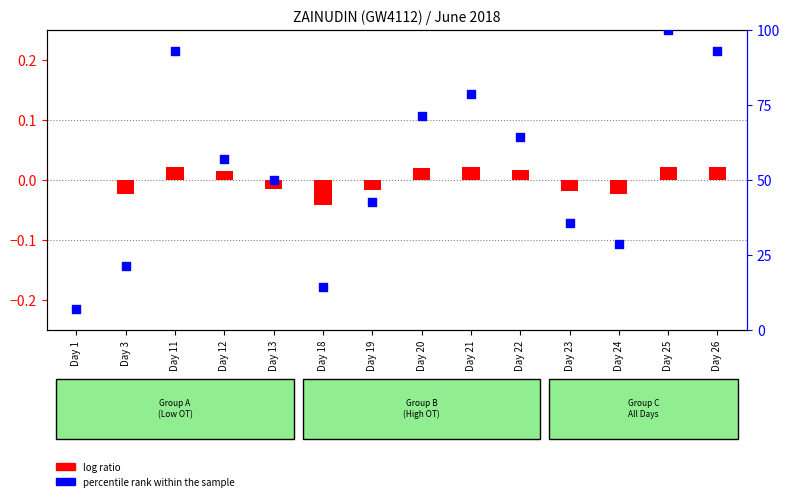

Which series has the largest total across all categories?

percentile rank within the sample